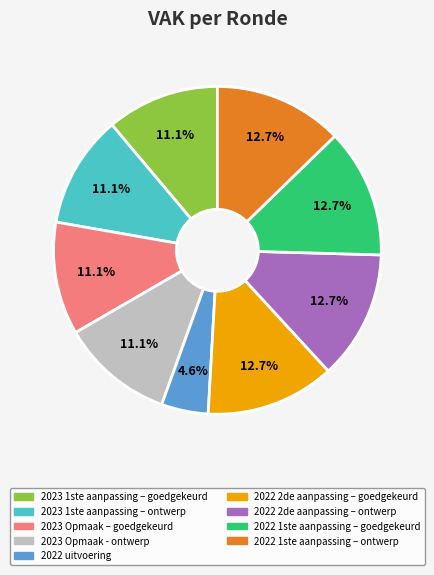

What percentage is the 2023 1ste aanpassing – goedgekeurd slice, to the nearest percent?

11%